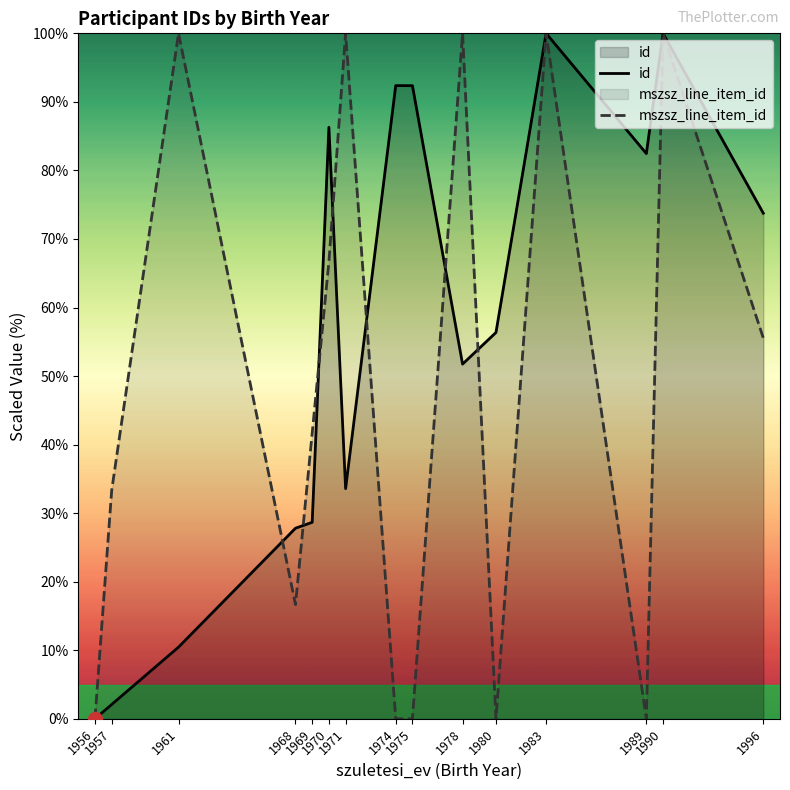

The id series shows 37.3 at 1968. True or false?

False